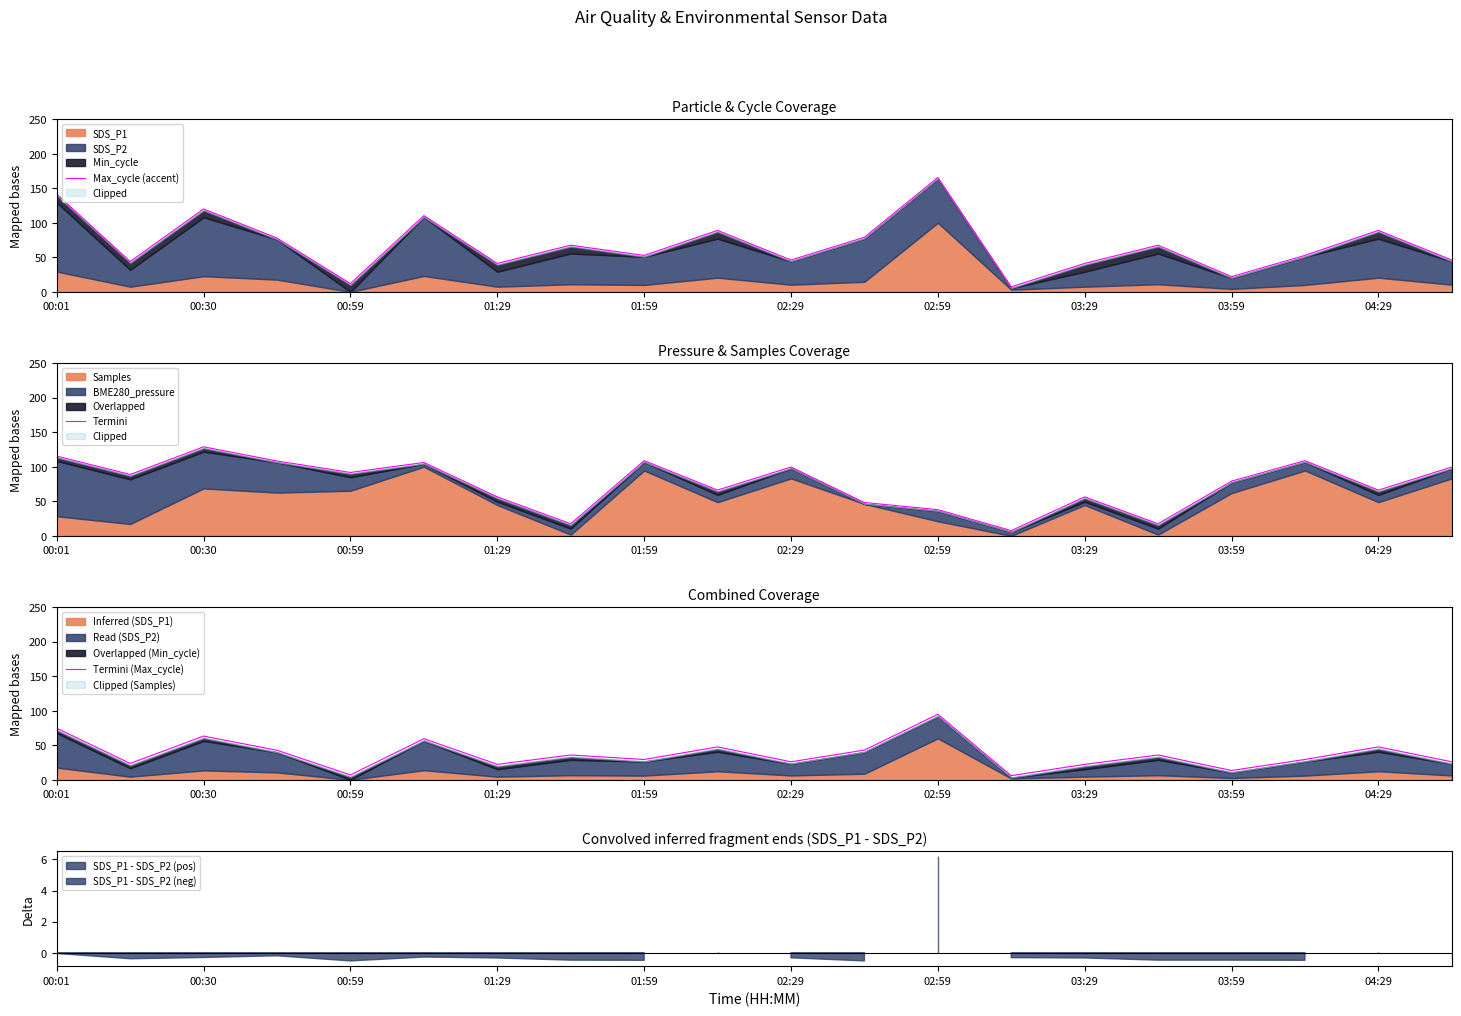

What is the minimum value for Termini (Max_cycle)?

6.0